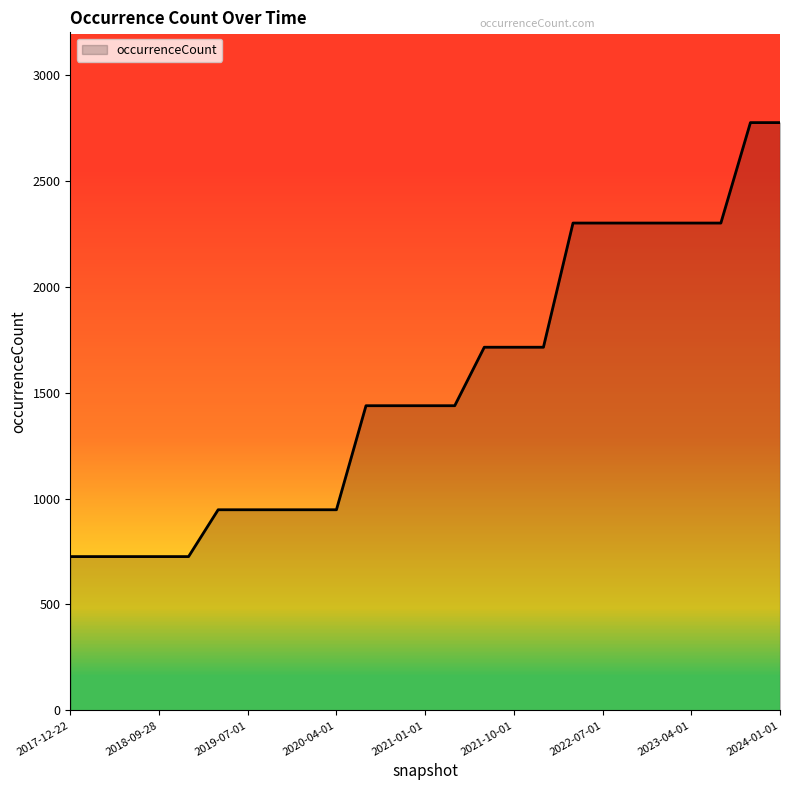

How many distinct data groups are displayed?

1